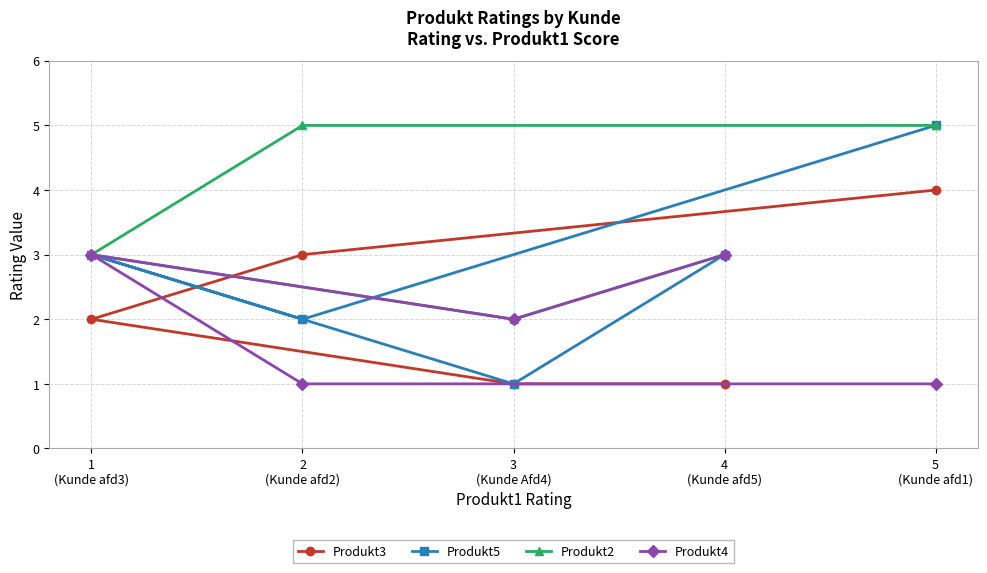

Reading left to right, what are all the values shown in this chart?

Produkt3: 1
(Kunde afd3)=2	2
(Kunde afd2)=3	3
(Kunde Afd4)=1	4
(Kunde afd5)=1	5
(Kunde afd1)=4
Produkt5: 1
(Kunde afd3)=3	2
(Kunde afd2)=2	3
(Kunde Afd4)=1	4
(Kunde afd5)=3	5
(Kunde afd1)=5
Produkt2: 1
(Kunde afd3)=3	2
(Kunde afd2)=5	3
(Kunde Afd4)=2	4
(Kunde afd5)=3	5
(Kunde afd1)=5
Produkt4: 1
(Kunde afd3)=3	2
(Kunde afd2)=1	3
(Kunde Afd4)=2	4
(Kunde afd5)=3	5
(Kunde afd1)=1